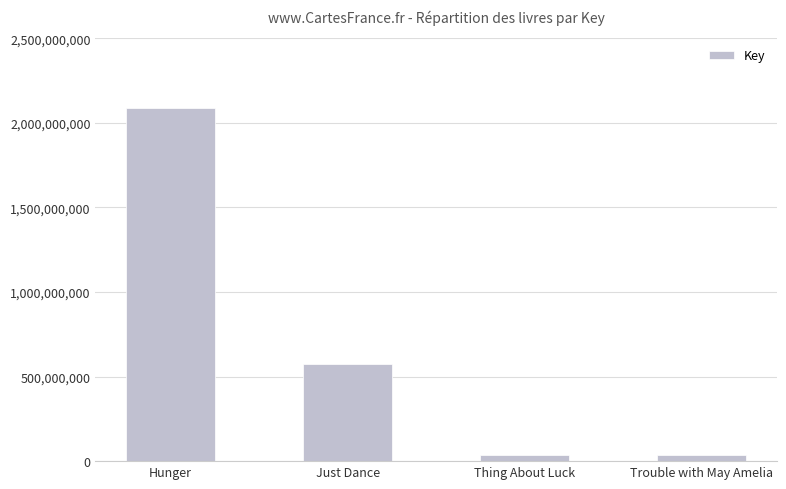

What value does the data have at Hunger?

2084538936